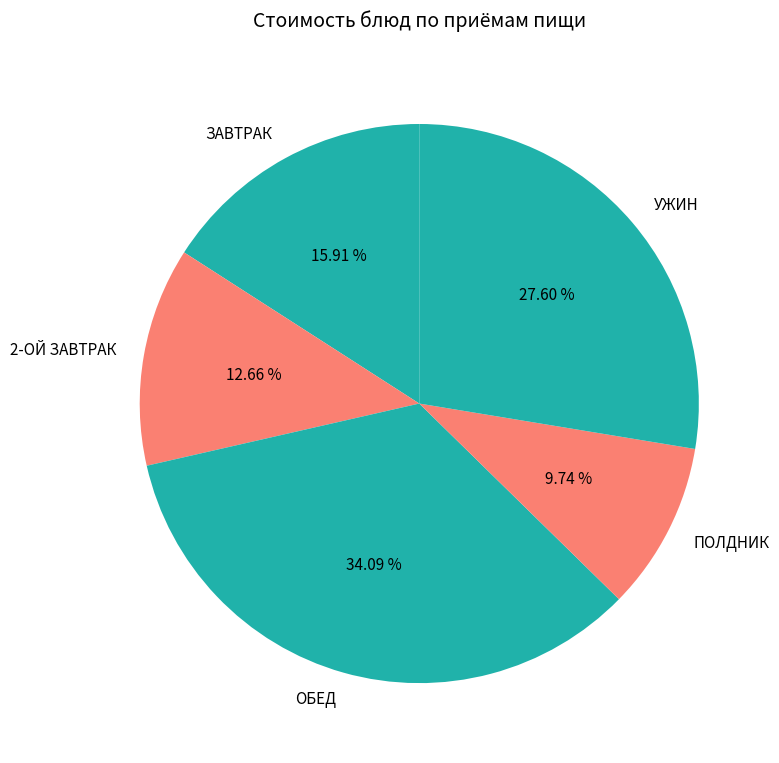

Do ОБЕД and 2-ОЙ ЗАВТРАК together represent more than half of the pie?

No